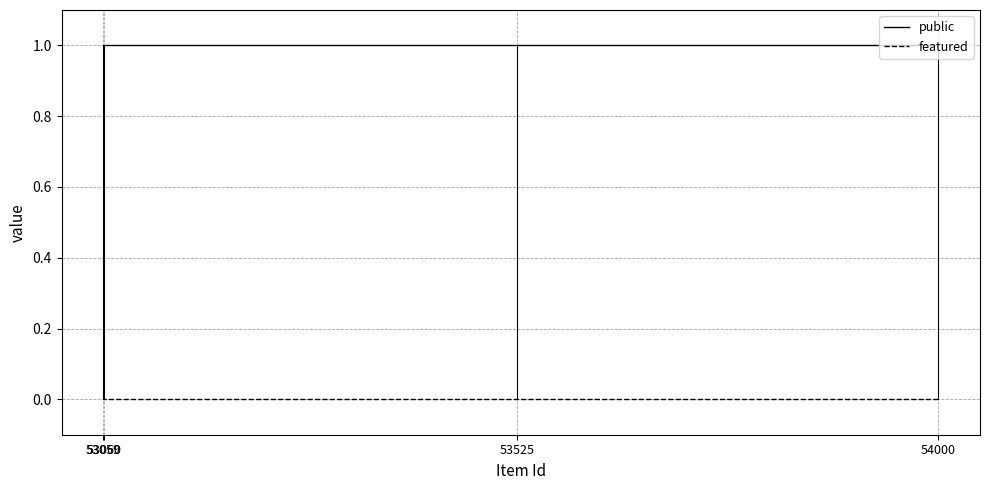

Which series has the widest spread of values?

public